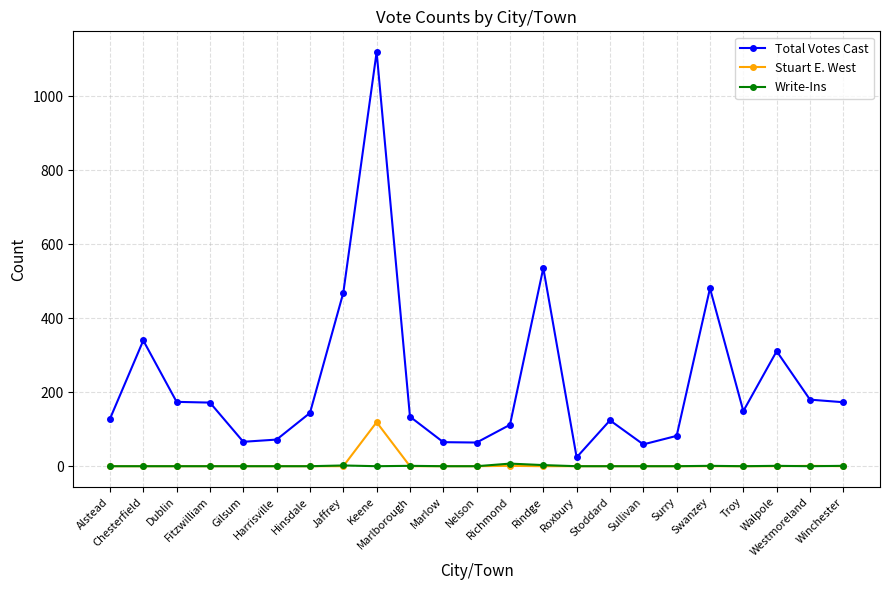

Rank the series by their maximum value, from highest to lowest.

Total Votes Cast, Stuart E. West, Write-Ins